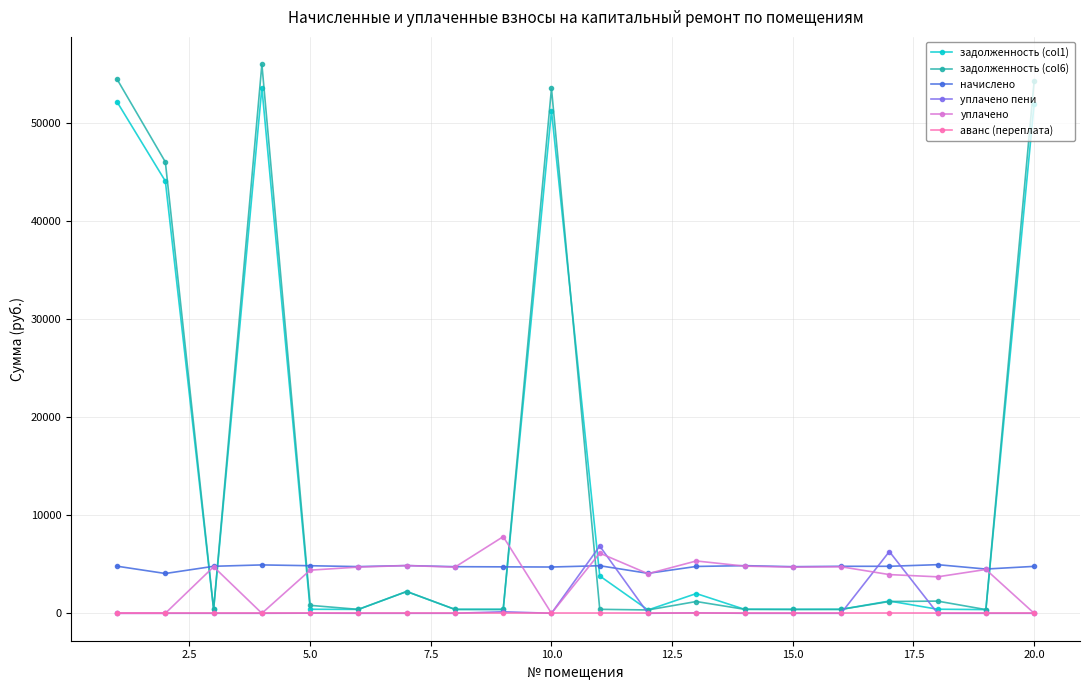

What is the value of the задолженность (col1) point at the 11th from the left?

3808.9